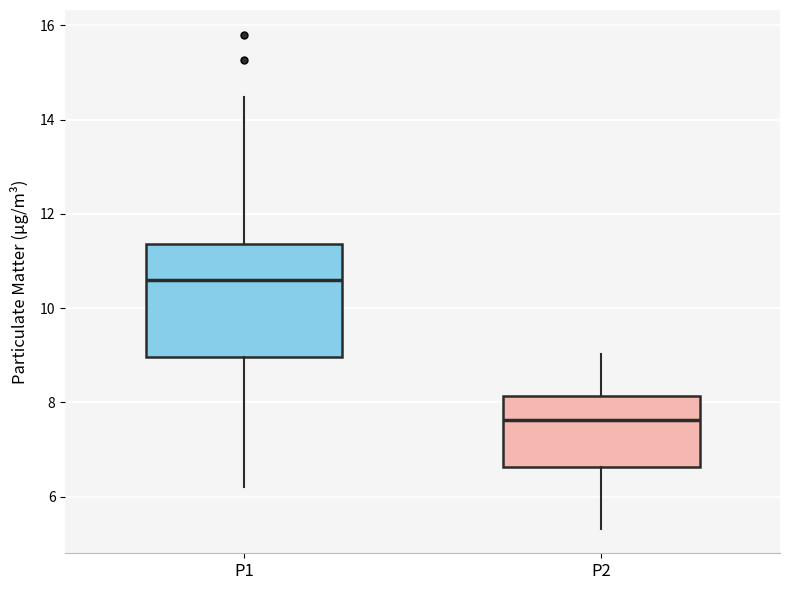

Where does the upper whisker of the box for P1 end on the y-axis? The values are not printed on the chart, so give them approximately, as read against the axis.

14.4